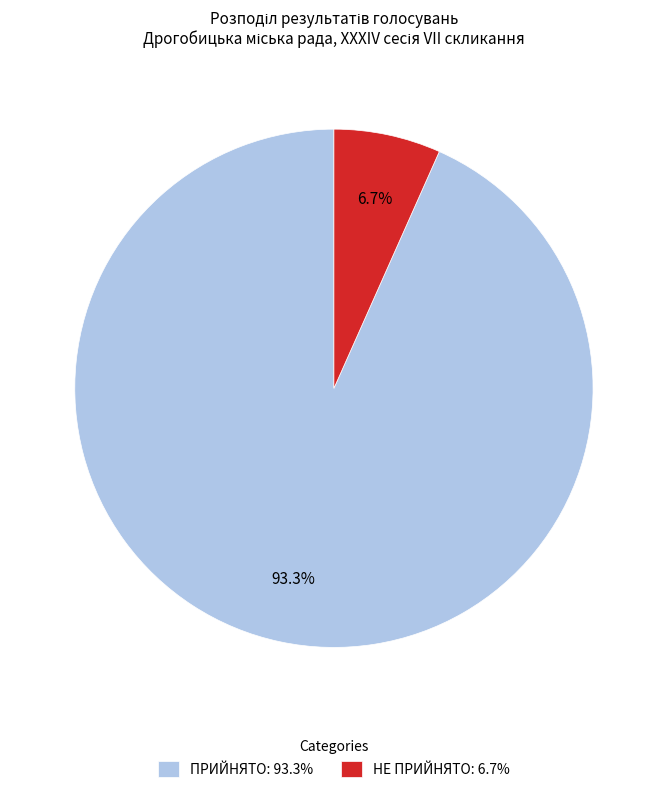

To the nearest percent, what is the difference between the largest and smallest slice percentages?

87%